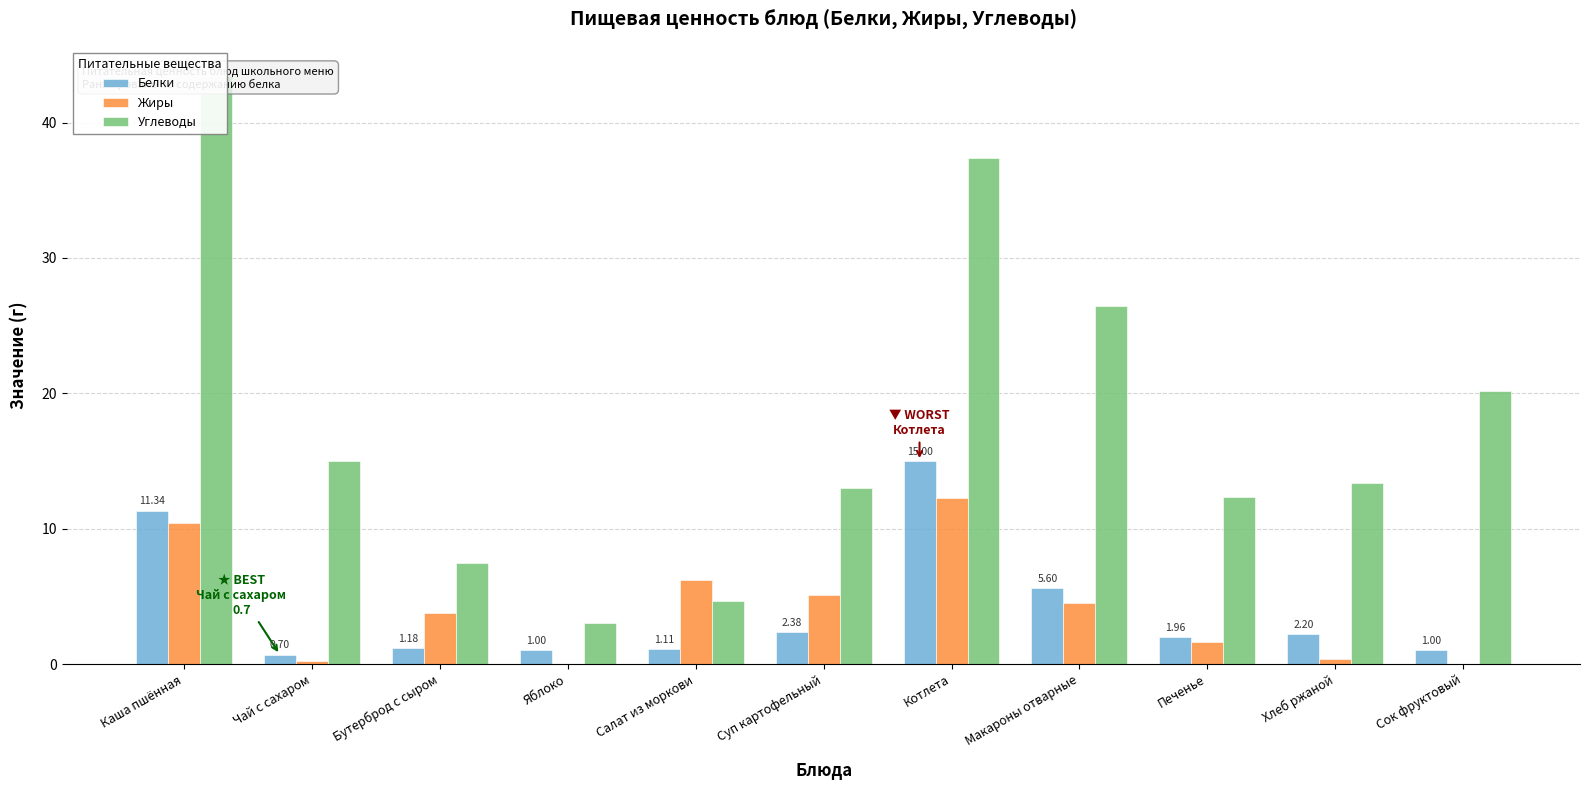

Rank the series by their maximum value, from highest to lowest.

Углеводы, Белки, Жиры